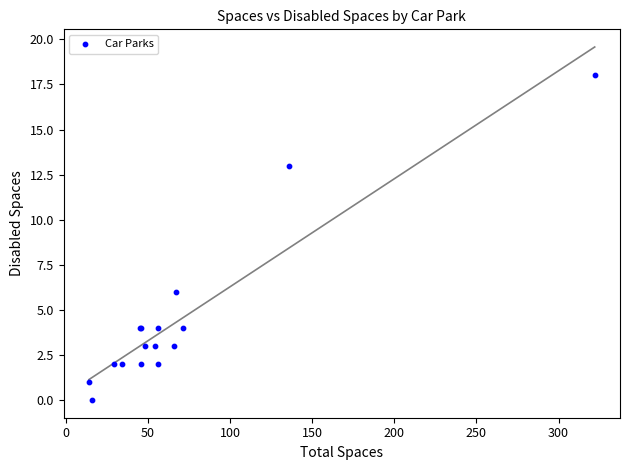

What Y value in the scatter plot is closest to 9?

6